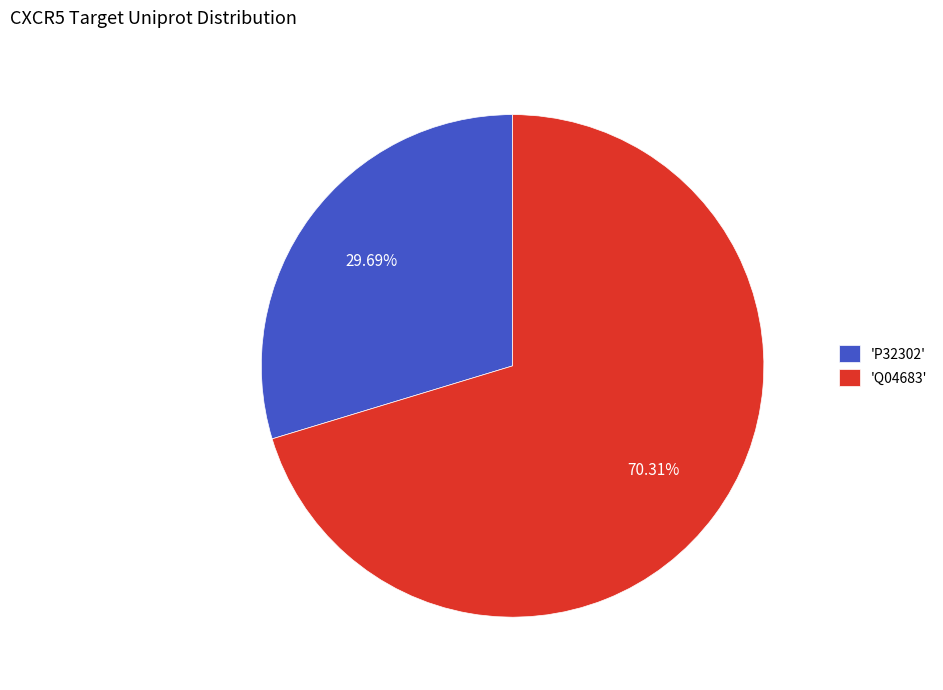

To the nearest percent, what is the difference between the largest and smallest slice percentages?

41%